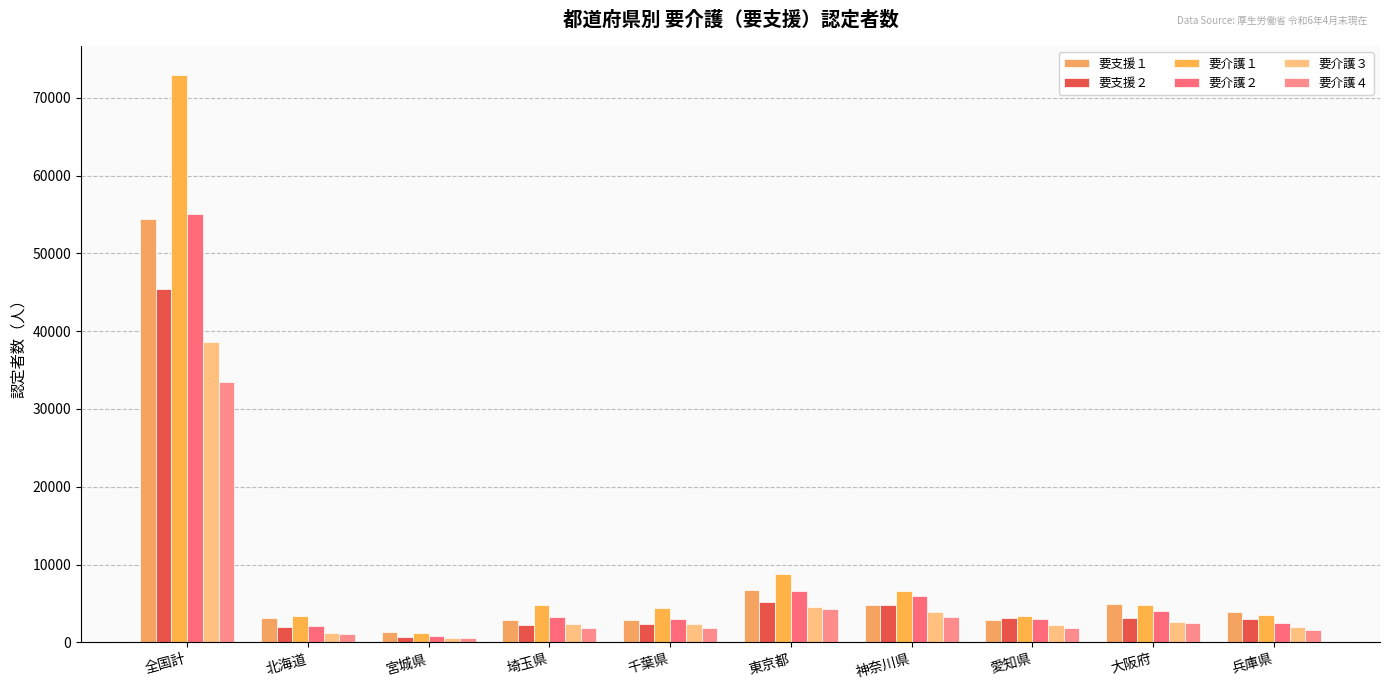

How many bars are there in total?

60